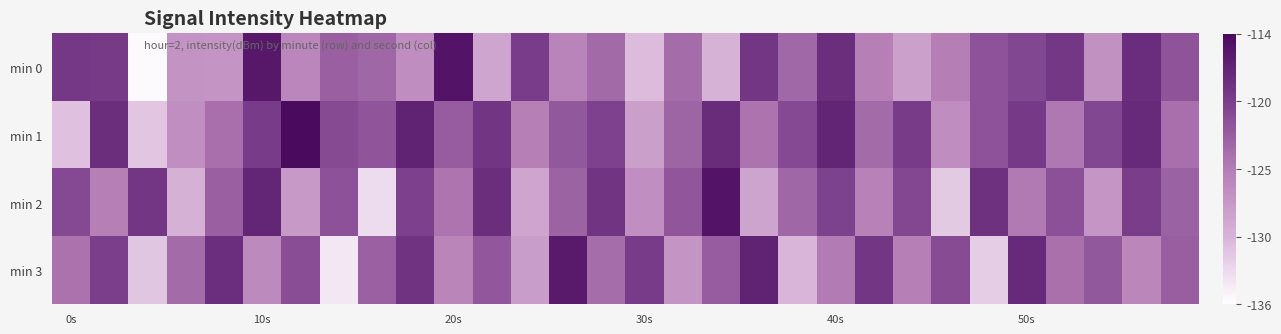

How many series are shown in this chart?

4